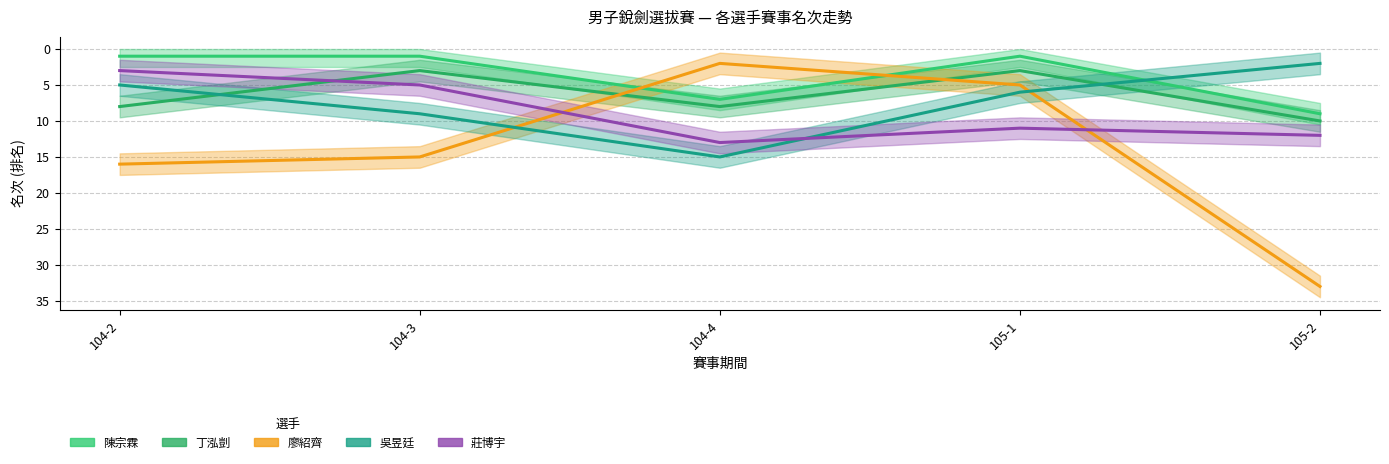

What position from the right is 104-3?

4